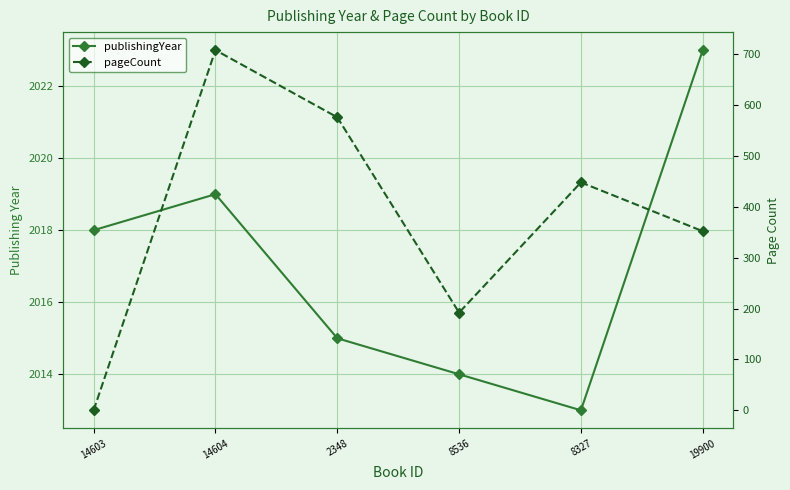

True or false: publishingYear has a value of 3565 at 8327.

False